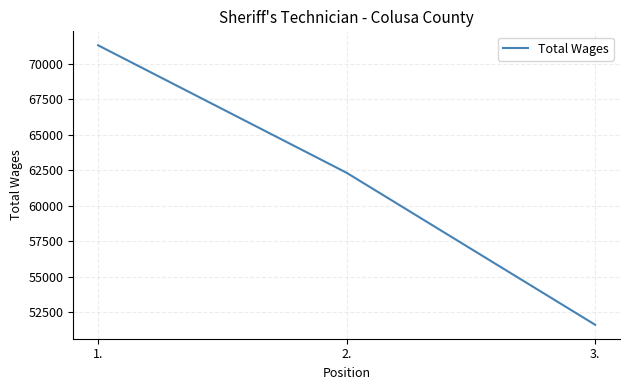

Reading right to left, extract all data points from this chart.

51610	62321	71307